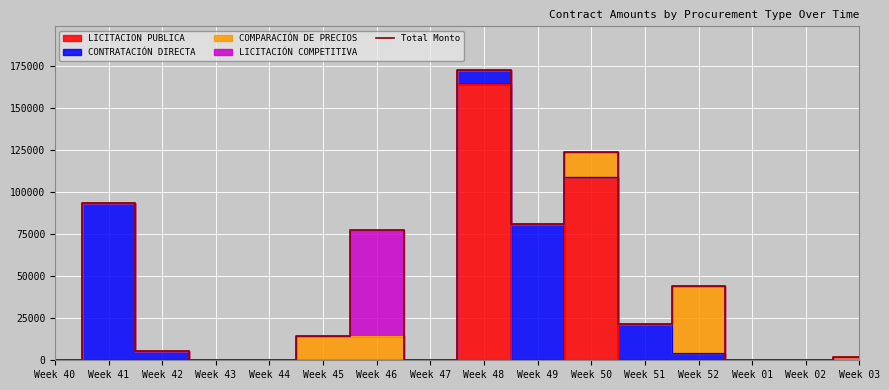

What is the greatest value displayed?

172817.8